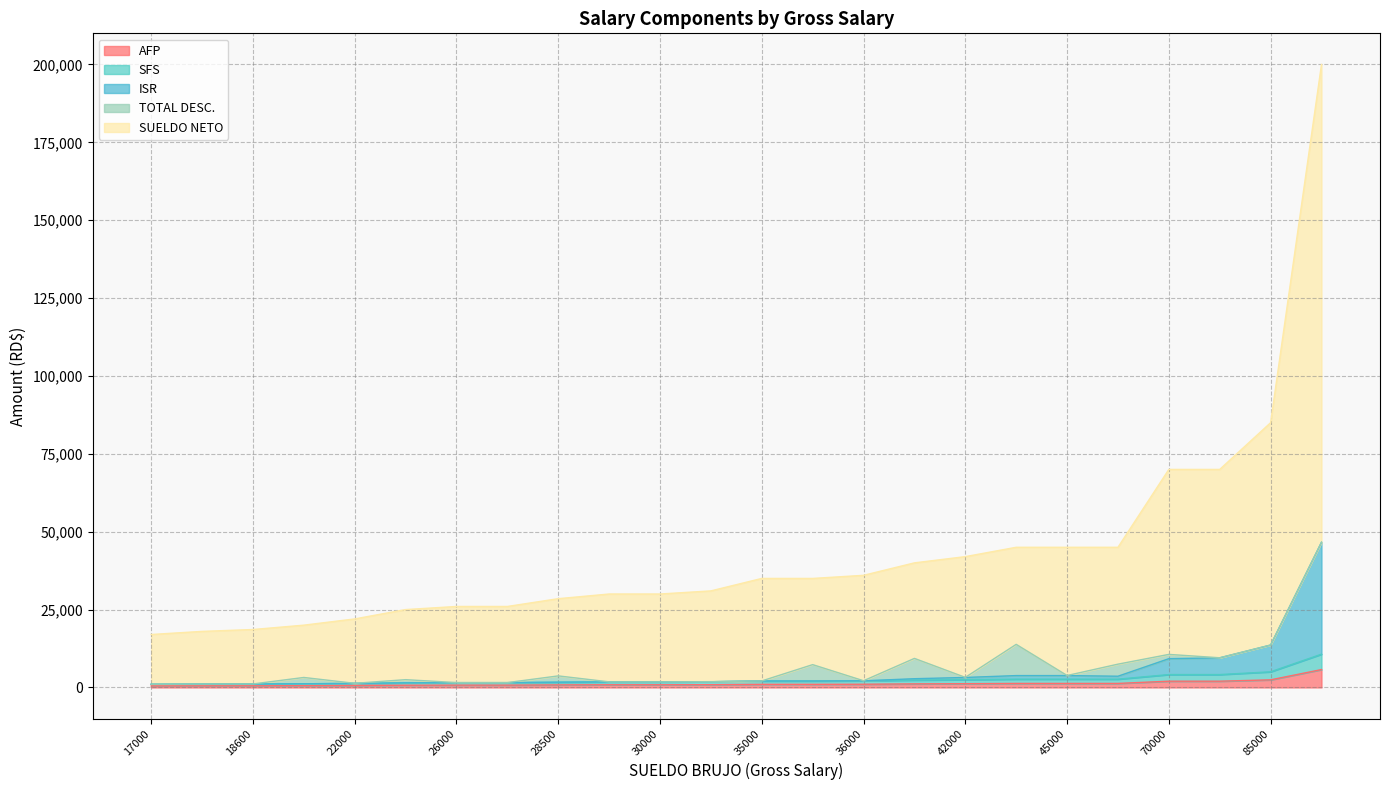

Which series changed the most between 70000 and 22000?

SUELDO NETO